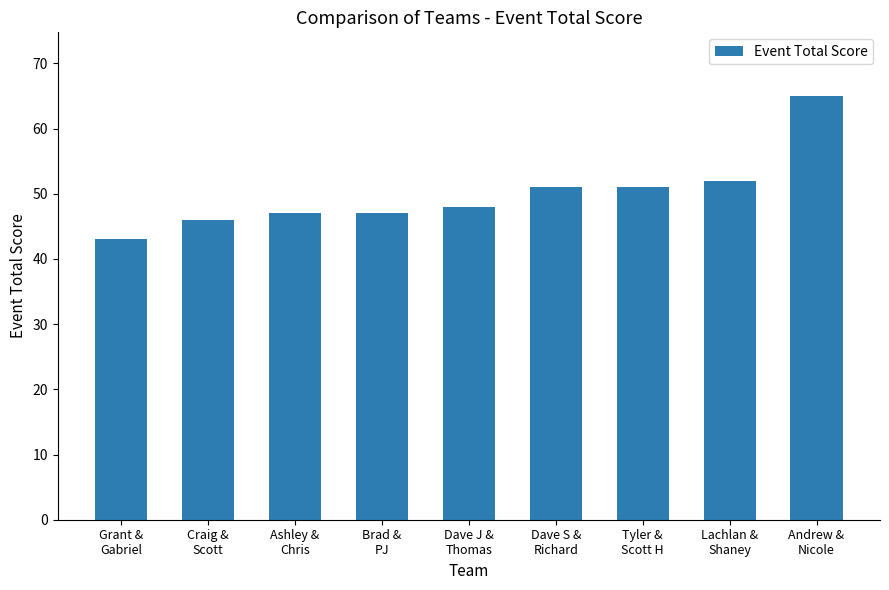

What is the value of the 5th bar from the left?

48